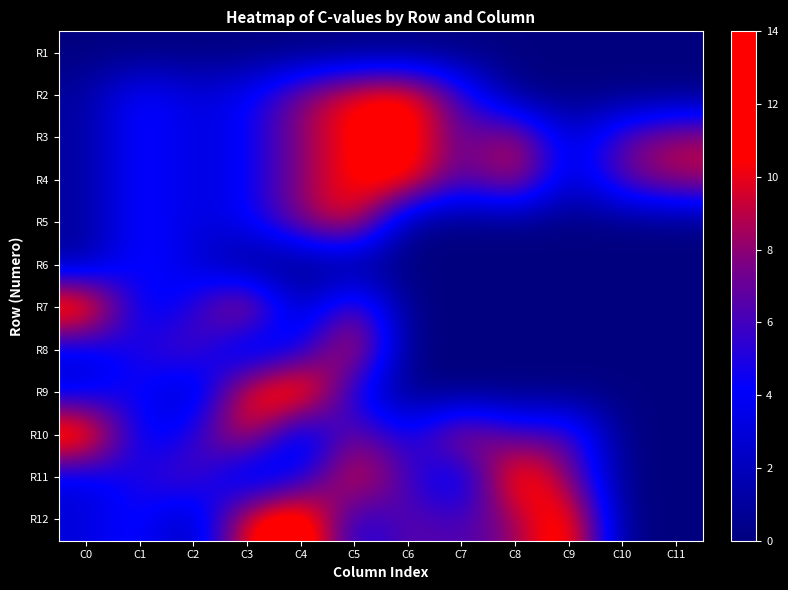

Reading left to right, list all the values displayed in this chart.

R1: C0=0	C1=0	C2=0	C3=0	C4=0	C5=0	C6=0	C7=0	C8=0	C9=0	C10=0	C11=0
R2: C0=1	C1=5	C2=3	C3=4	C4=8	C5=11	C6=12	C7=6	C8=0	C9=0	C10=0	C11=0
R3: C0=1	C1=5	C2=3	C3=4	C4=8	C5=11	C6=12	C7=6	C8=10	C9=2	C10=7	C11=9
R4: C0=1	C1=5	C2=3	C3=4	C4=8	C5=11	C6=12	C7=6	C8=10	C9=2	C10=7	C11=9
R5: C0=1	C1=5	C2=3	C3=4	C4=8	C5=11	C6=0	C7=0	C8=0	C9=0	C10=0	C11=0
R6: C0=1	C1=5	C2=3	C3=0	C4=0	C5=0	C6=0	C7=0	C8=0	C9=0	C10=0	C11=0
R7: C0=14	C1=3	C2=5	C3=11	C4=1	C5=8	C6=0	C7=0	C8=0	C9=0	C10=0	C11=0
R8: C0=3	C1=5	C2=7	C3=1	C4=4	C5=11	C6=0	C7=0	C8=0	C9=0	C10=0	C11=0
R9: C0=3	C1=5	C2=1	C3=11	C4=14	C5=4	C6=0	C7=0	C8=0	C9=0	C10=0	C11=0
R10: C0=14	C1=3	C2=5	C3=11	C4=1	C5=8	C6=4	C7=10	C8=6	C9=7	C10=0	C11=0
R11: C0=3	C1=5	C2=7	C3=1	C4=4	C5=11	C6=6	C7=2	C8=13	C9=8	C10=0	C11=0
R12: C0=3	C1=5	C2=1	C3=11	C4=14	C5=4	C6=7	C7=6	C8=8	C9=13	C10=0	C11=0